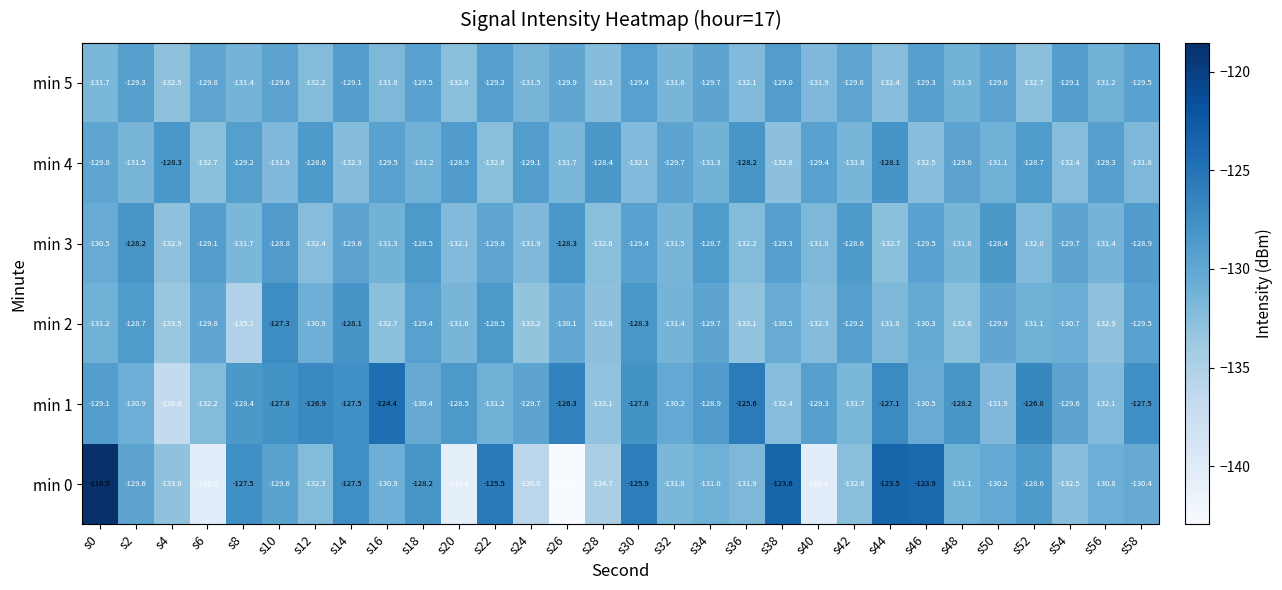

What is the total value across all series at s6?

-793.9